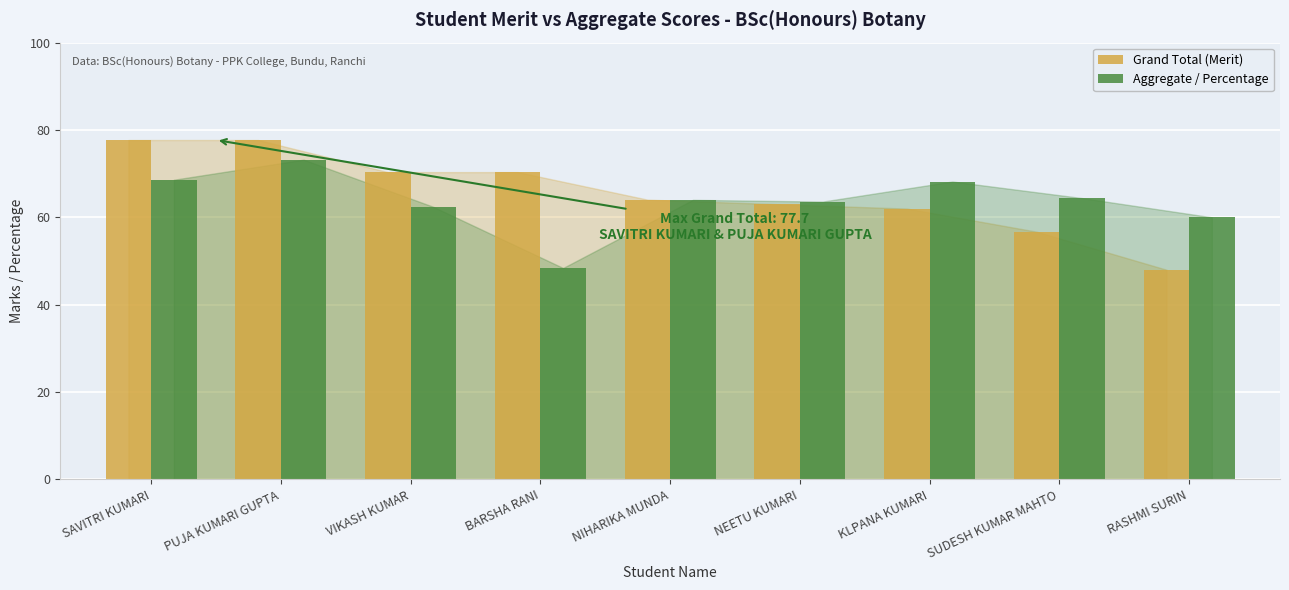

How many values in the Grand Total (Merit) series are below 64?

4